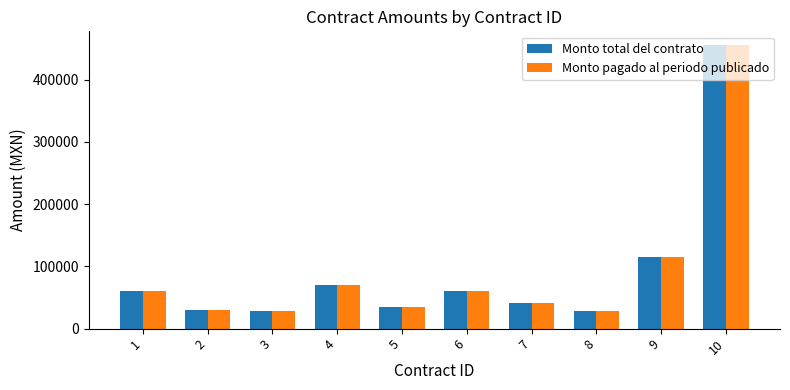

What is the total value across all series at 7?

83520.0